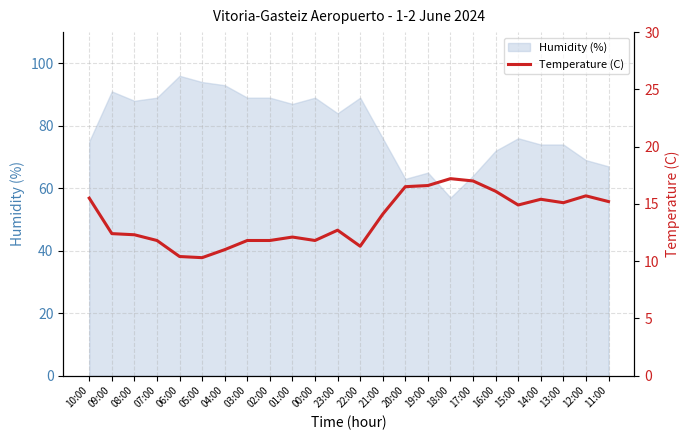

At which category does the data reach its first local peak?

01:00